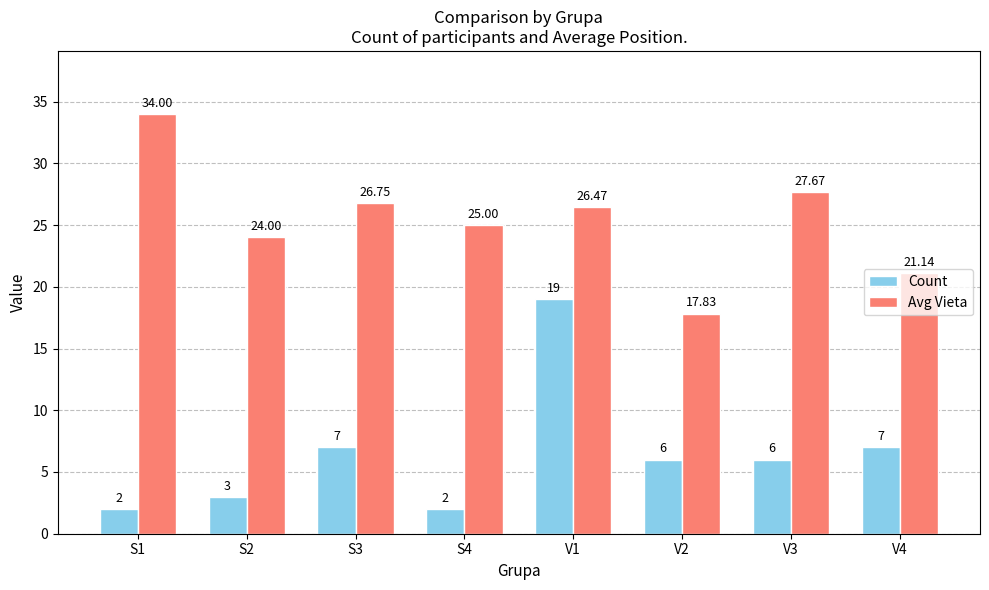

What is the difference between the highest and lowest values at S4?

23.0